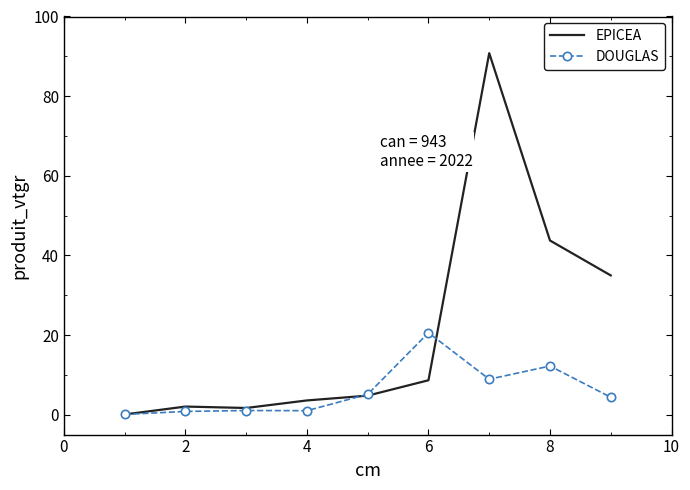

After their last crossing, which series has the higher values: DOUGLAS or EPICEA?

EPICEA